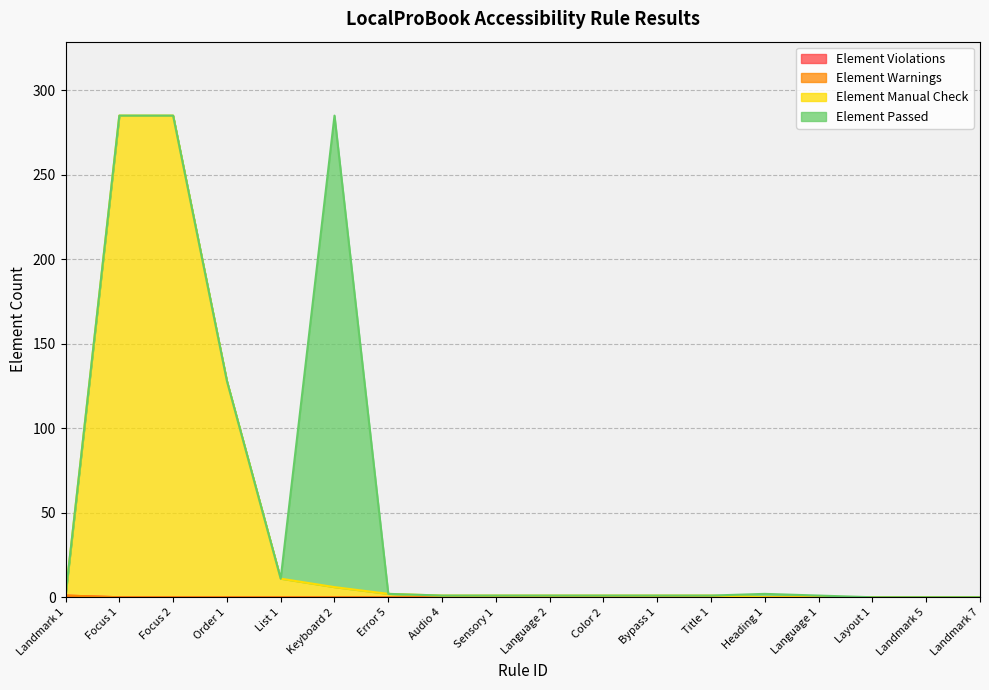

Which series has the largest range (max minus min)?

Element Manual Check